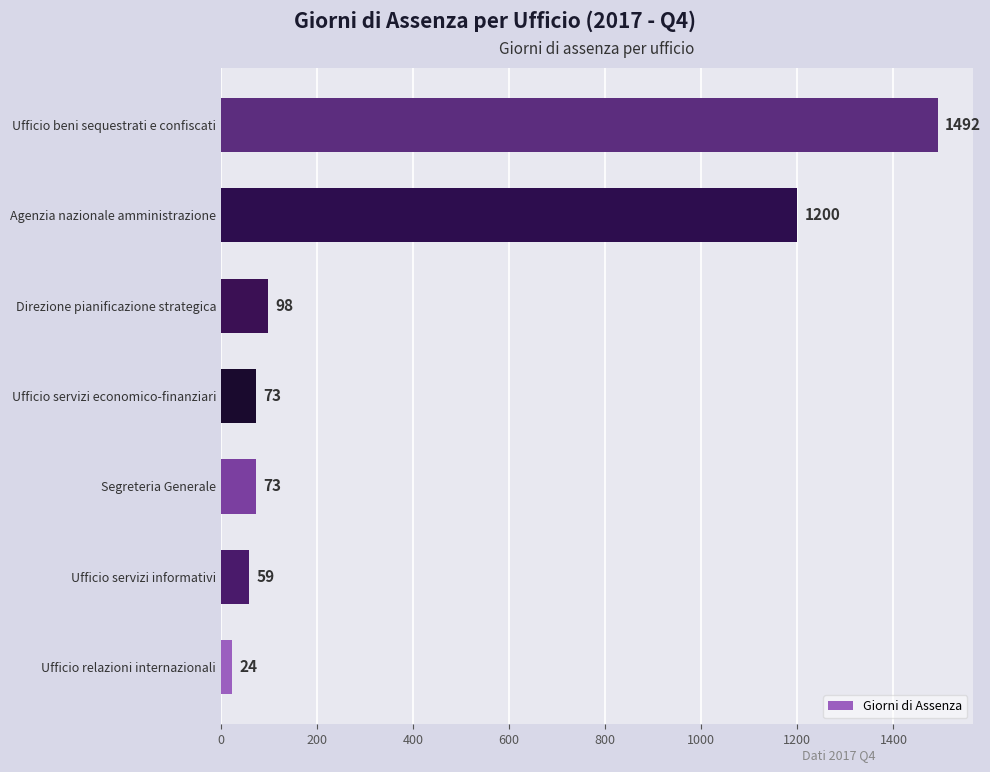

Does the chart contain any negative values?

No